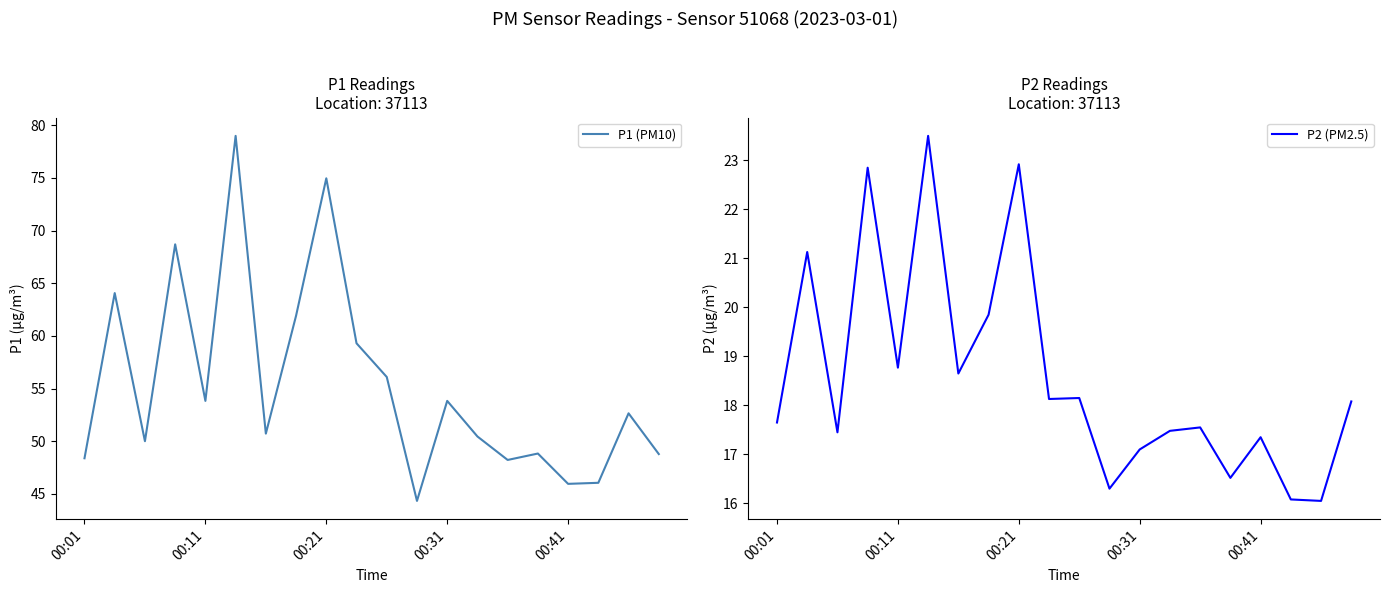

Is this an area chart (filled region under the line)?

No